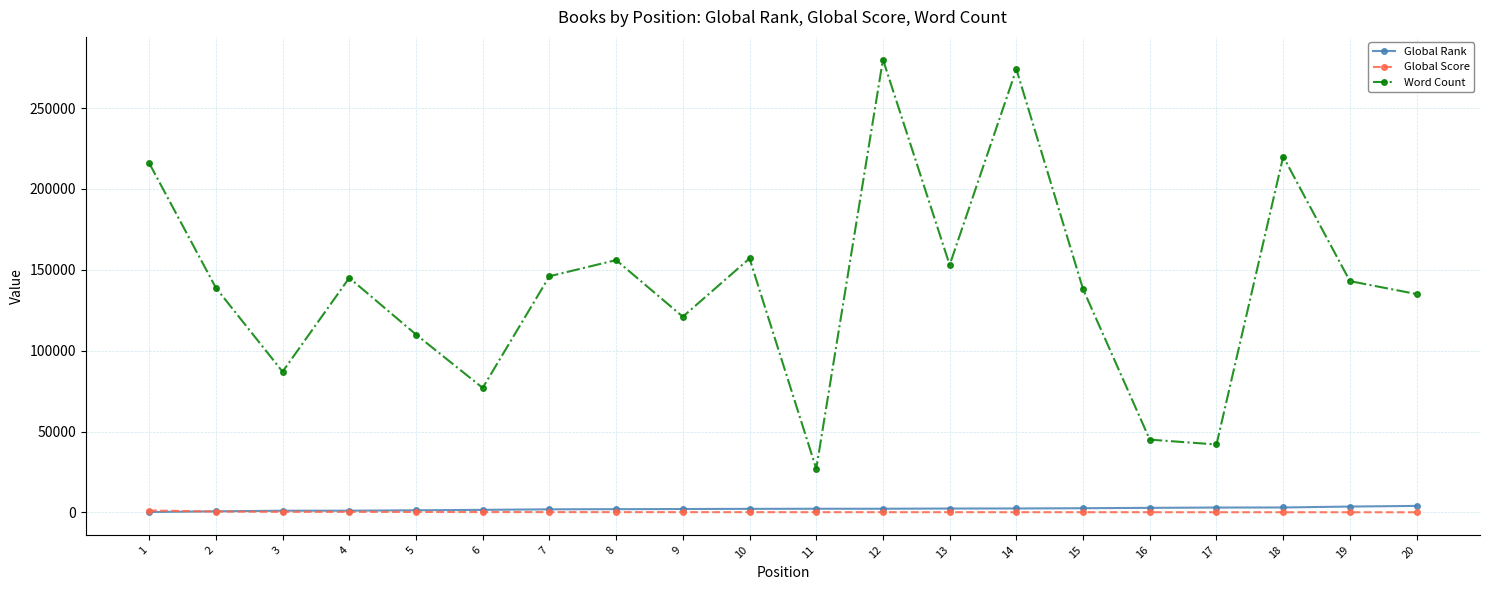

What is the value of the Word Count point at the 1st from the left?

216000